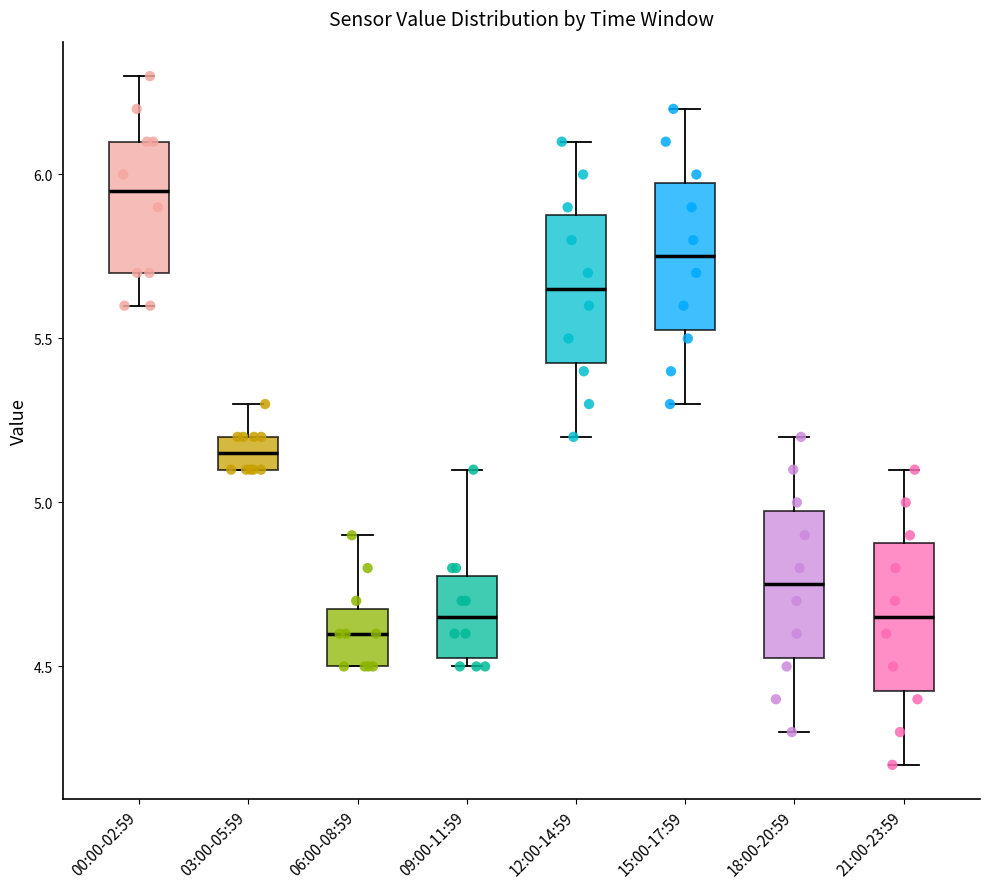

Where does the upper whisker of the box for 12:00-14:59 end on the y-axis? The values are not printed on the chart, so give them approximately, as read against the axis.

6.10